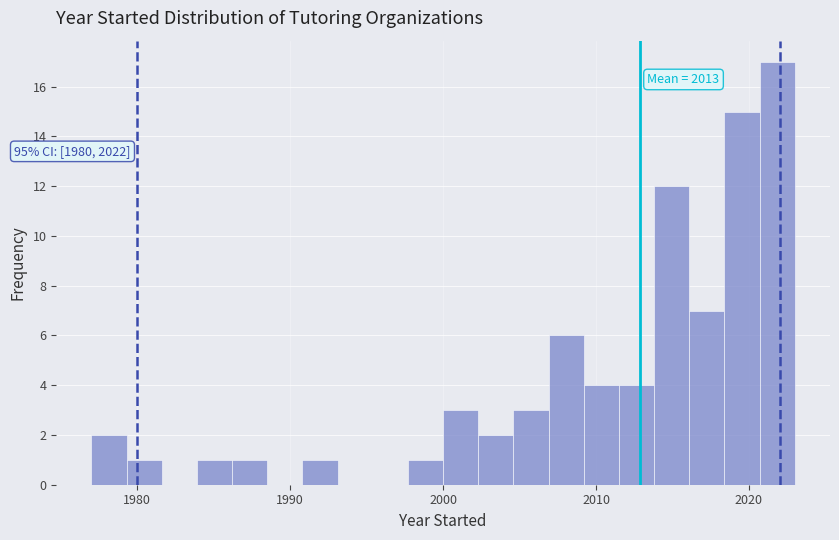

Around what value on the x-axis is the tallest bar? Give the approximate position of its centre, as read against the axis.

2022